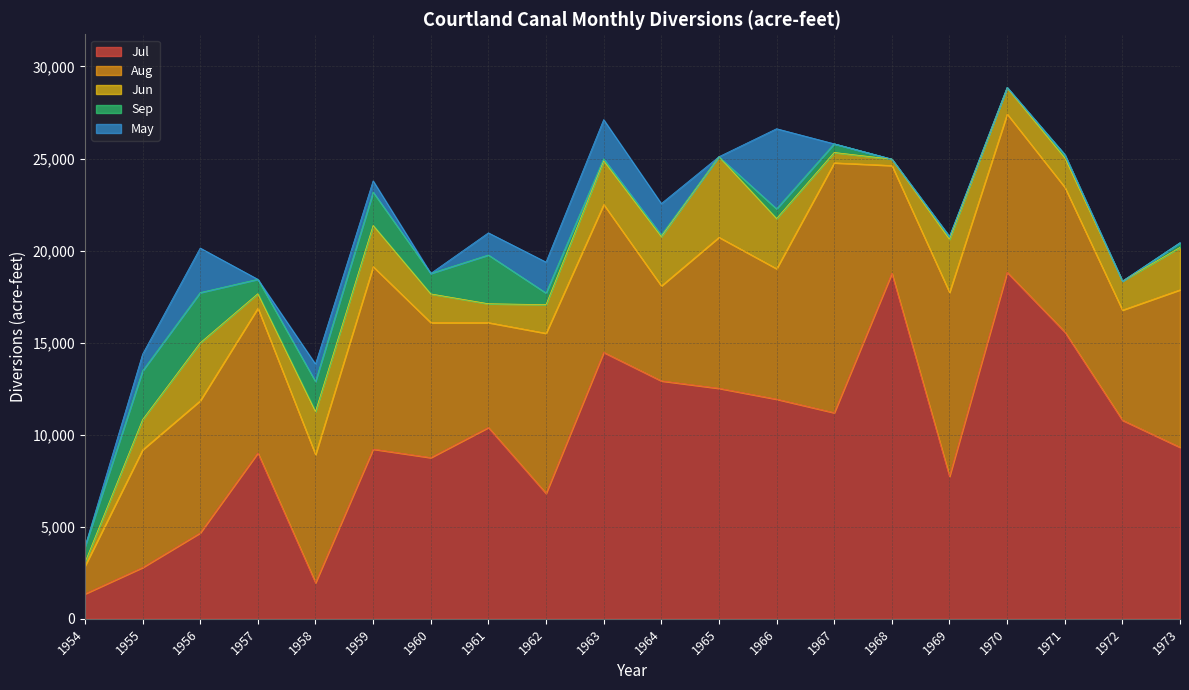

True or false: Jul and Total cross at least once.

False